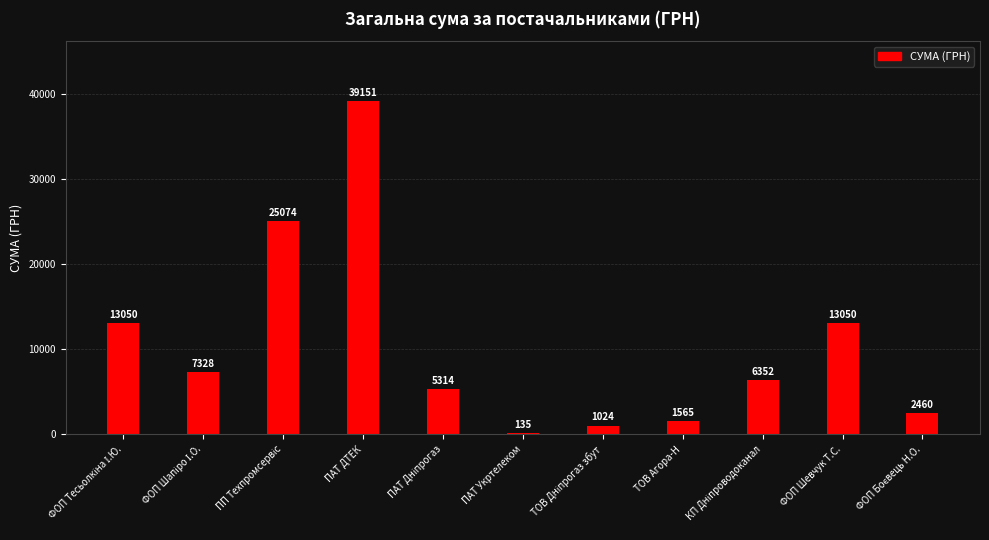

Is it true that the value at ПАТ ДТЕК is 39150.8?

True